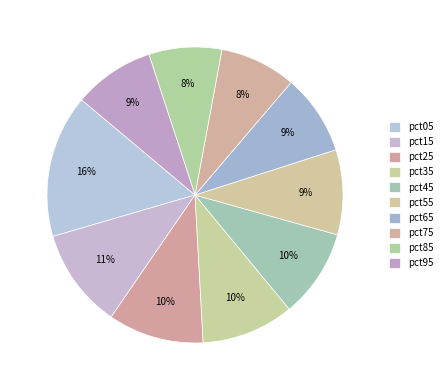

Approximately how many times larger is the value at pct85 compared to pct45?

0.8